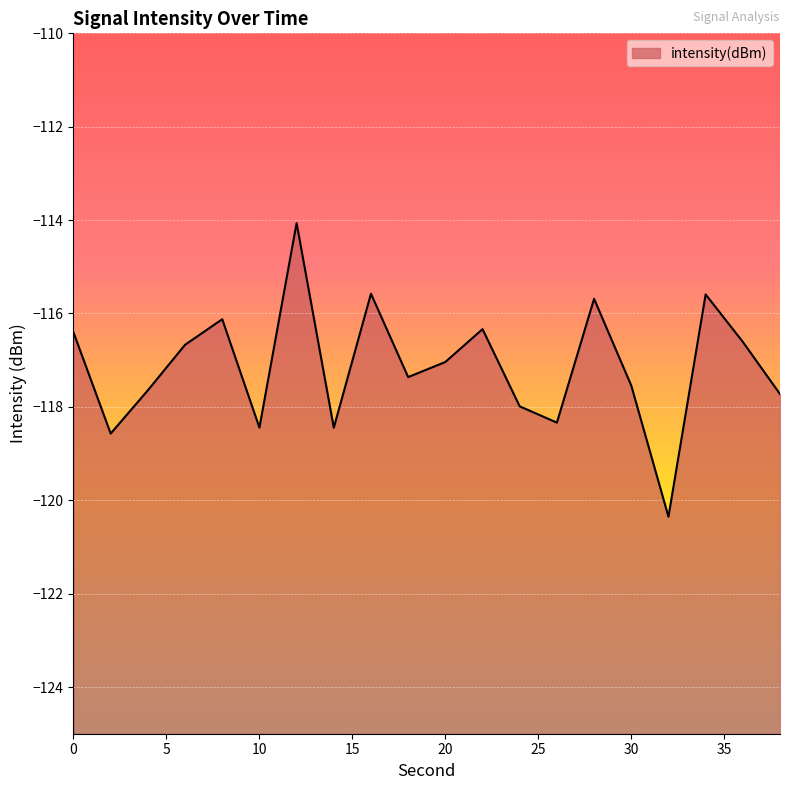

Reading left to right, list all the values displayed in this chart.

0=-116.4	2=-118.6	4=-117.6	6=-116.7	8=-116.1	10=-118.4	12=-114.1	14=-118.4	16=-115.6	18=-117.4	20=-117.0	22=-116.3	24=-118.0	26=-118.3	28=-115.7	30=-117.5	32=-120.4	34=-115.6	36=-116.6	38=-117.7